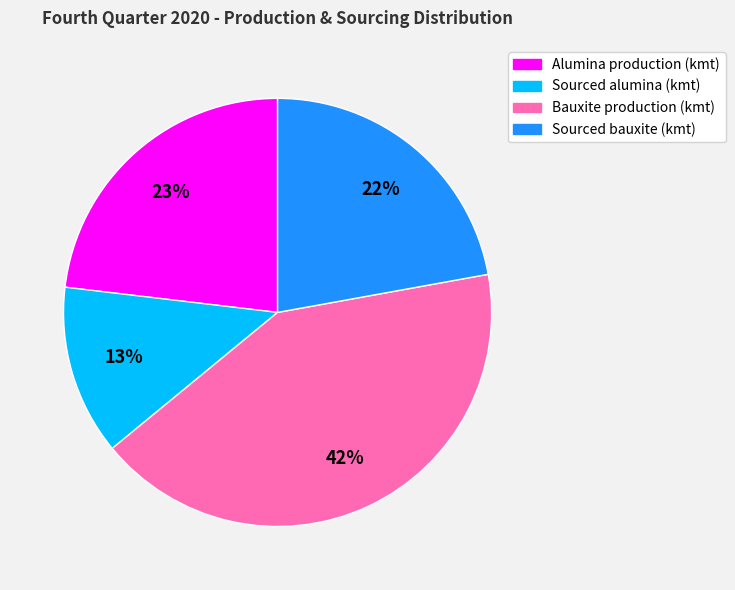

To the nearest percent, what is the combined percentage of Alumina production (kmt) and Sourced alumina (kmt)?

36%